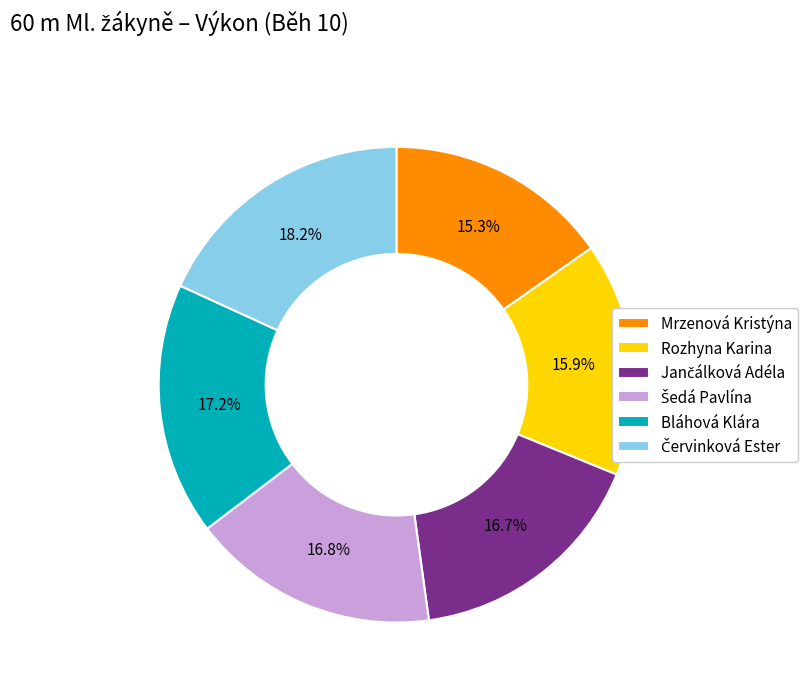

To the nearest percent, what percentage of the pie is Mrzenová Kristýna?

15%